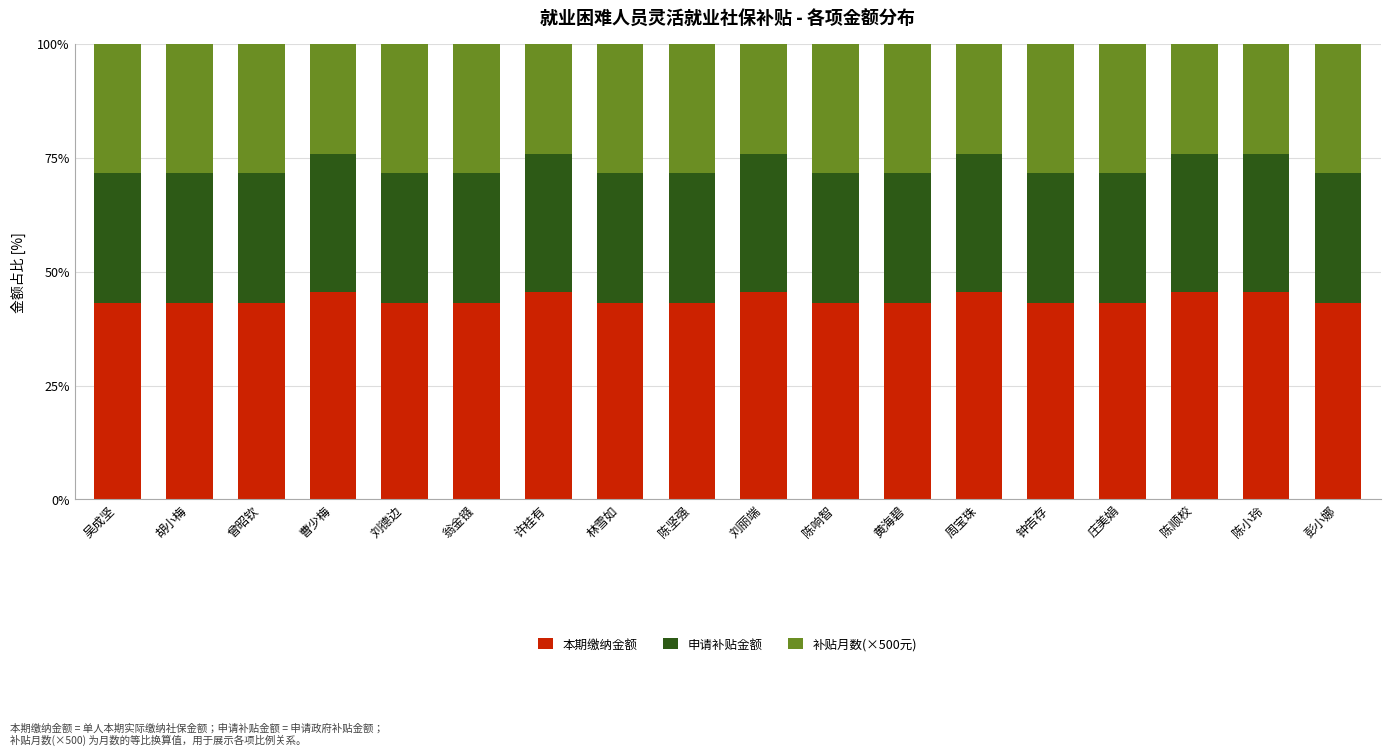

What is the highest value of the 本期缴纳金额 series?

45.5